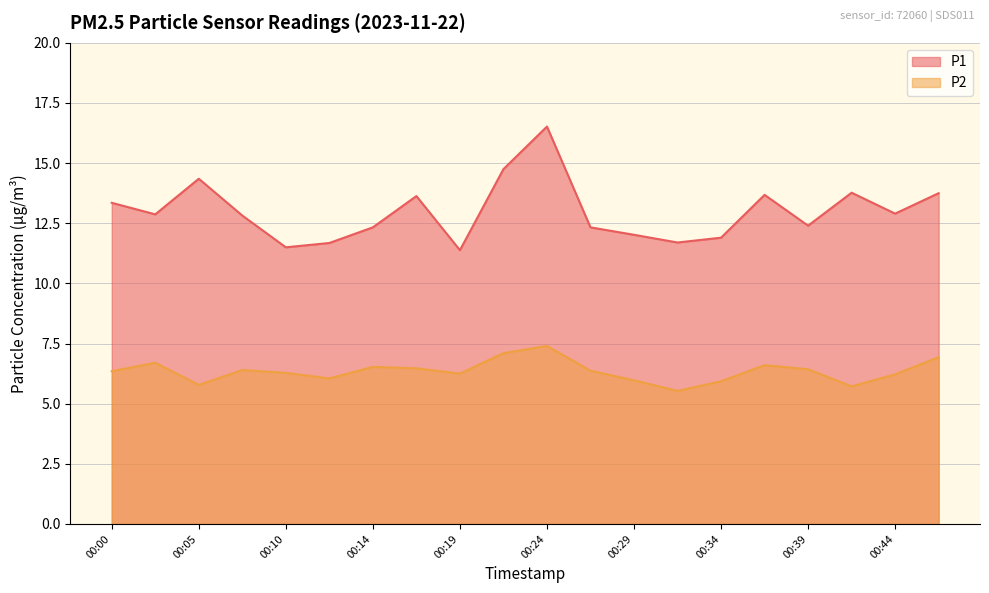

Which series has the widest spread of values?

P1